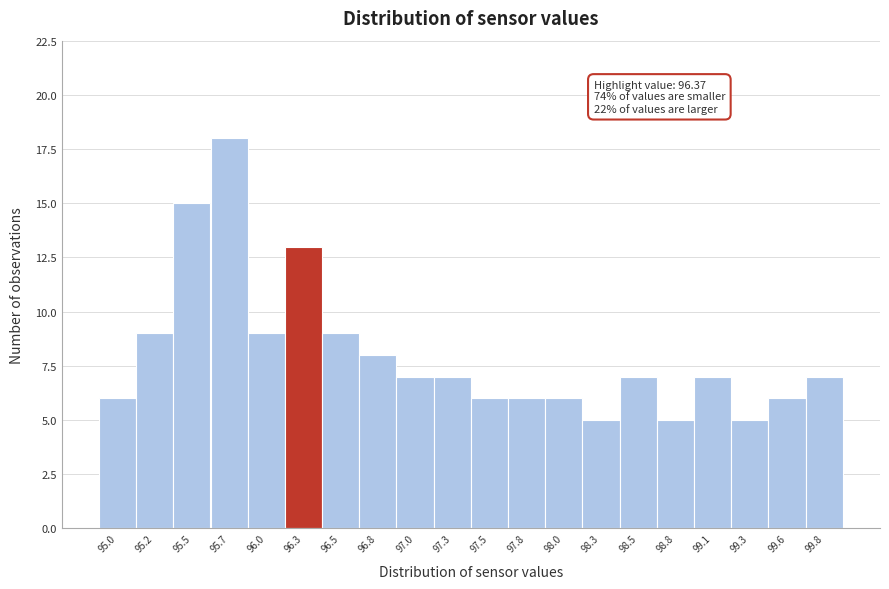

Which range on the x-axis has the tallest bar?

95.615 to 95.870